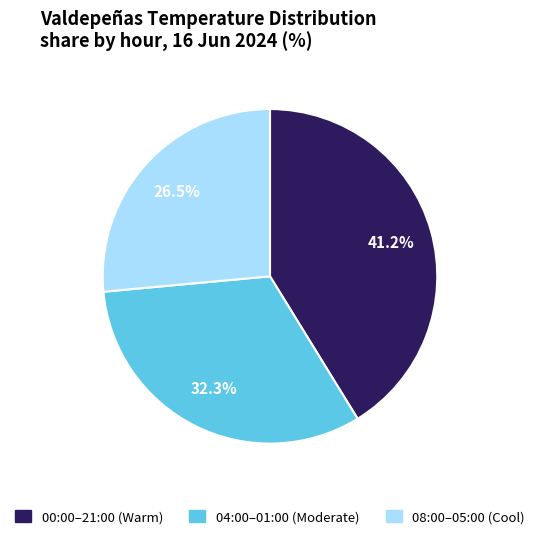

Is there a majority slice in this chart?

No